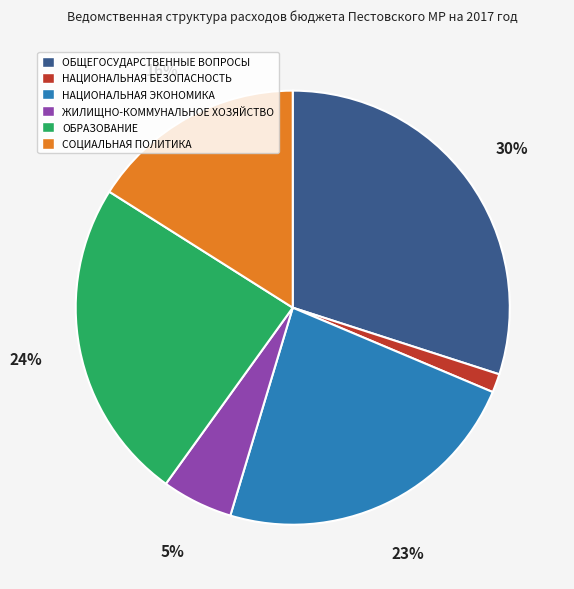

Is there a majority slice in this chart?

No